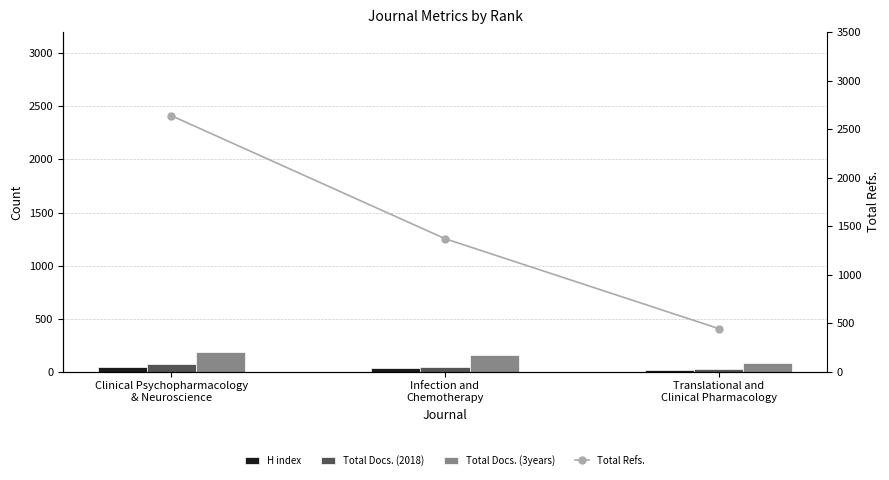

True or false: Total Refs. has a value of 1371 at Infection and
Chemotherapy.

True